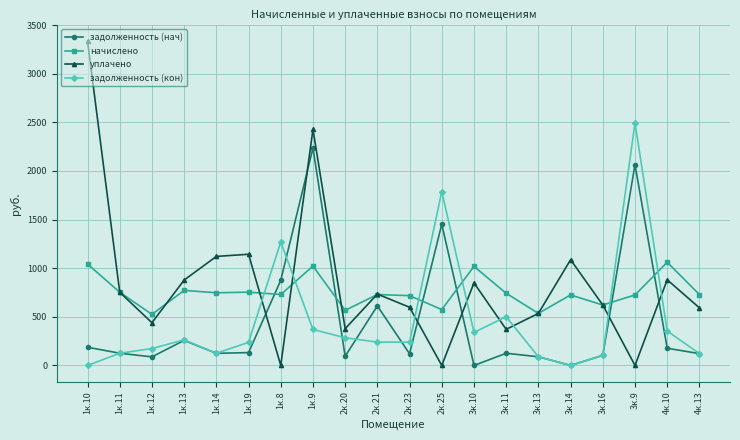

True or false: задолженность (нач) and задолженность (кон) cross at least once.

True